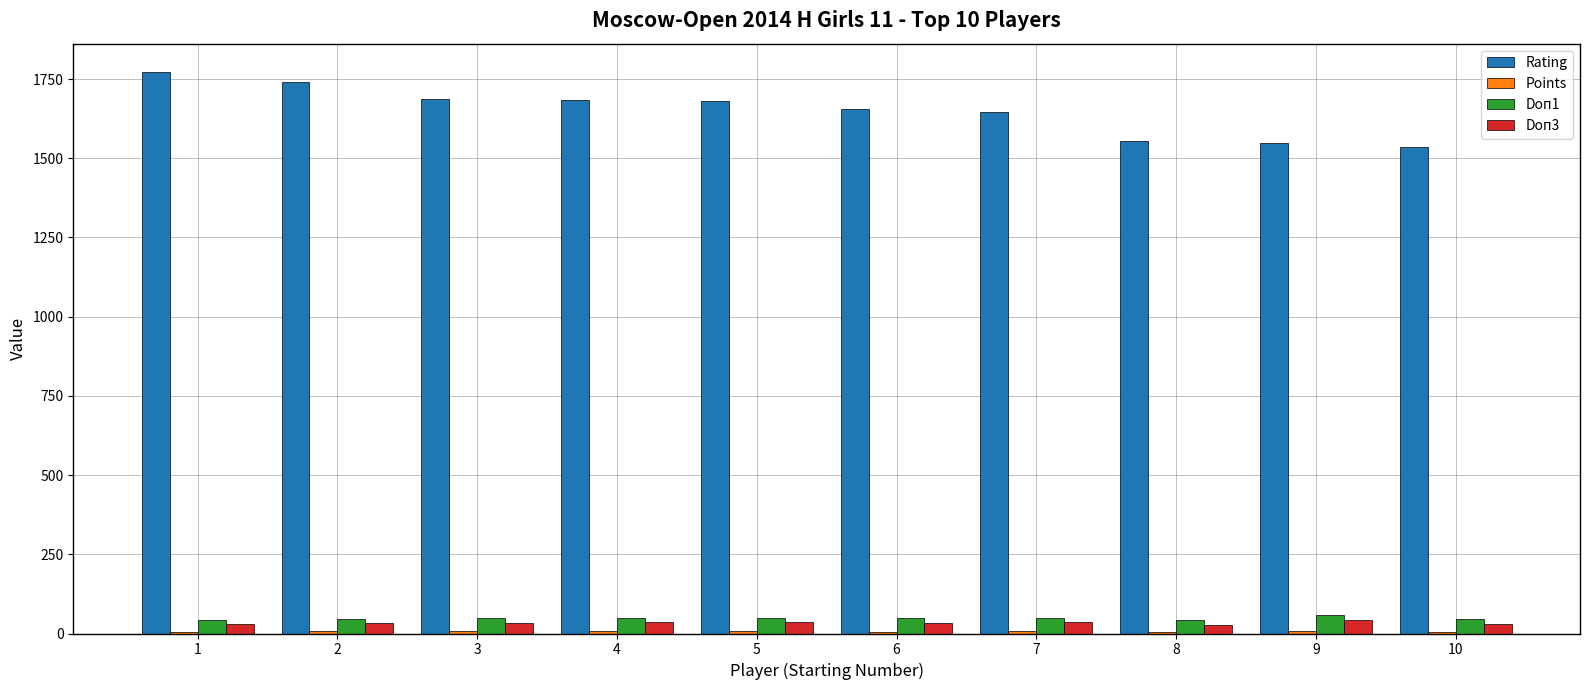

What is the highest value of the Rating series?

1773.0